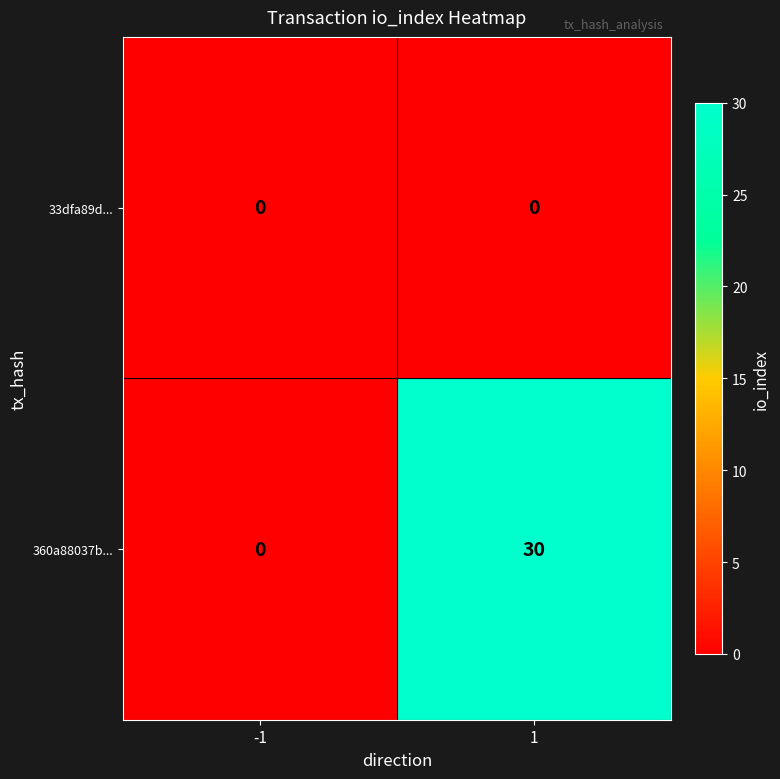

What is the difference between the highest and lowest values at 1?

30